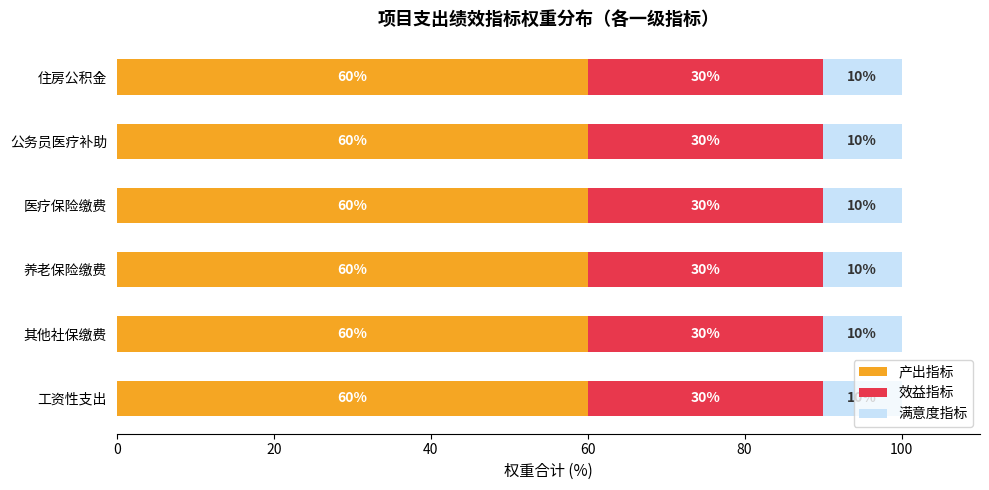

True or false: 产出指标 has a value of 60 at 养老保险缴费.

True